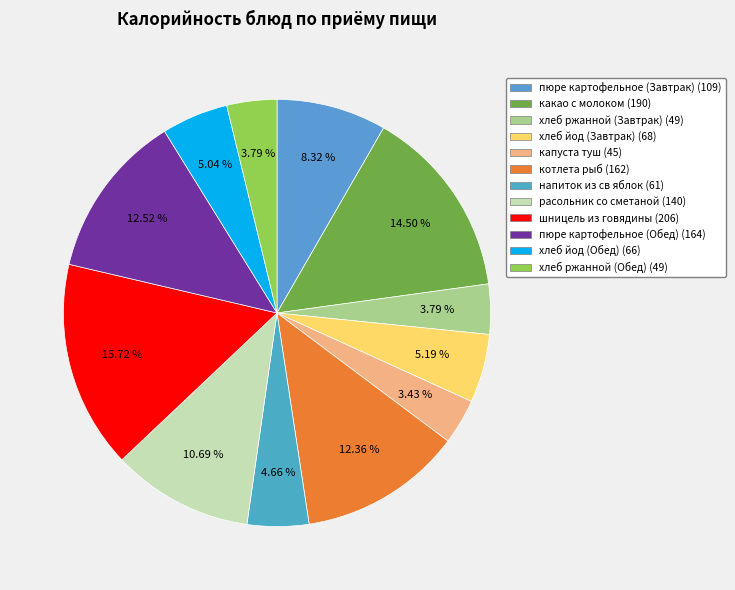

Count the number of slices in the pie.

12